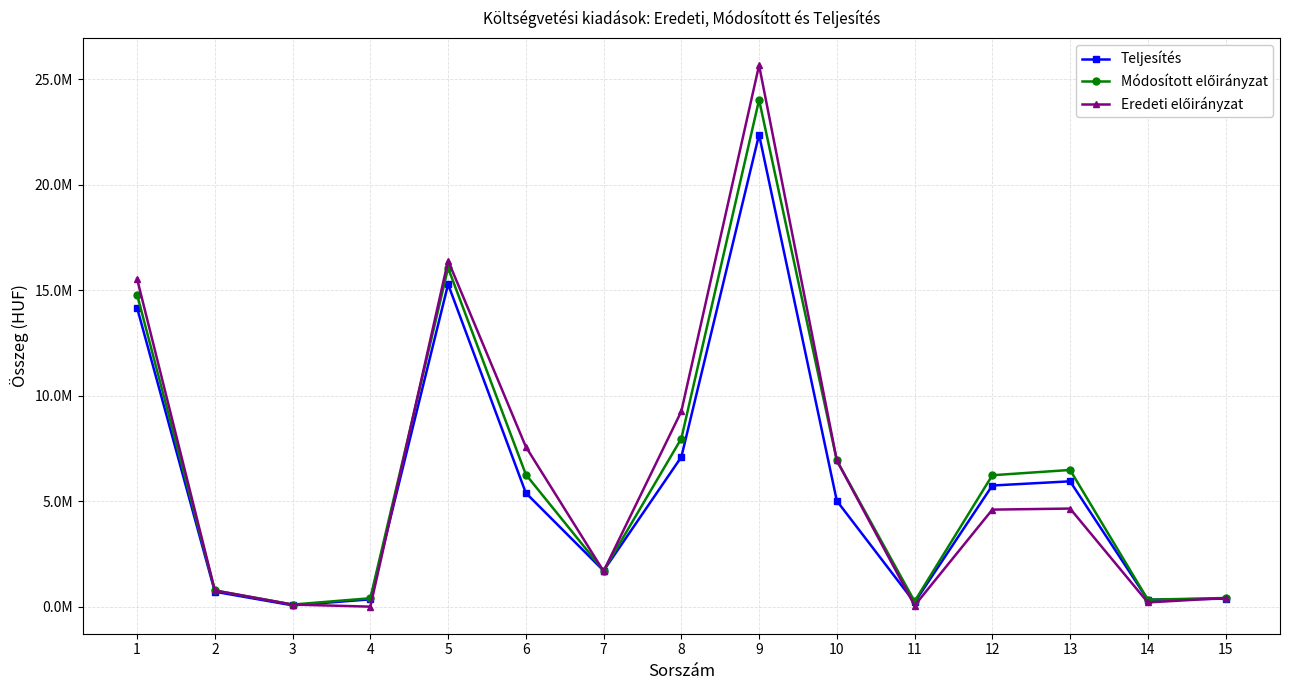

Which series has the largest range (max minus min)?

Eredeti előirányzat